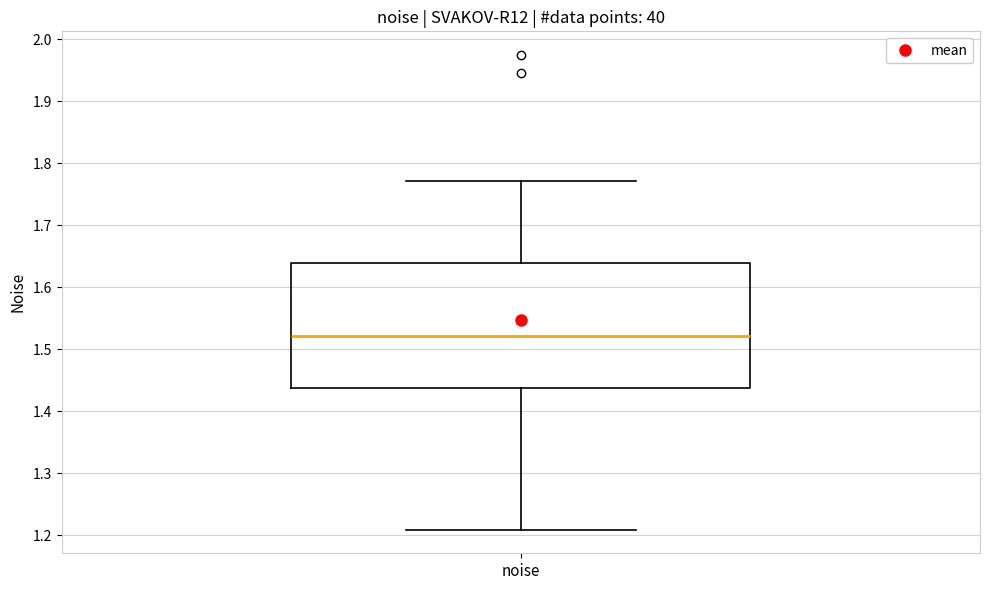

Where is the upper edge of the box for noise on the y-axis? The values are not printed on the chart, so give them approximately, as read against the axis.

1.64